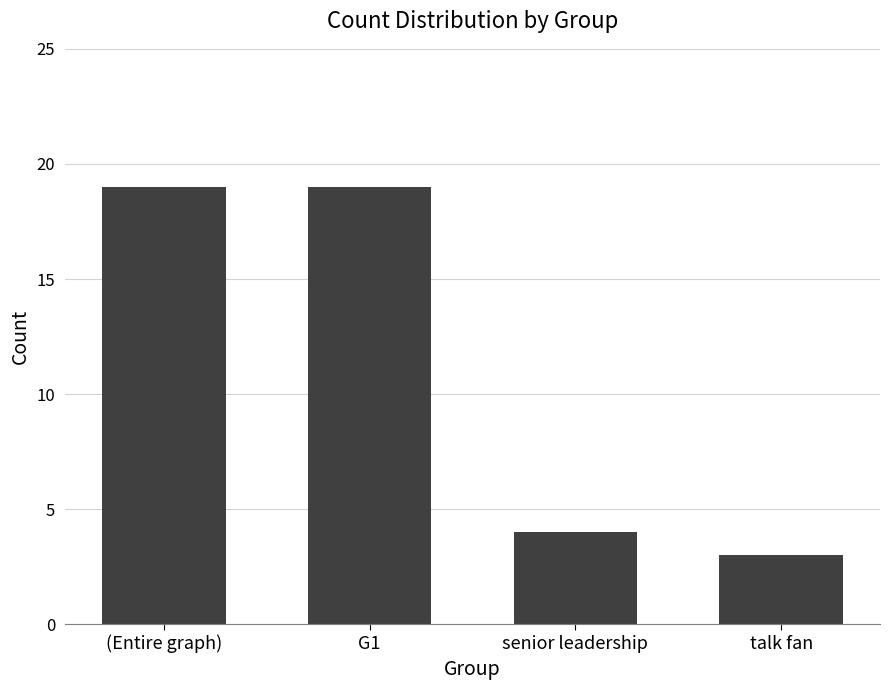

What is the sum of the values at talk fan and (Entire graph)?

22